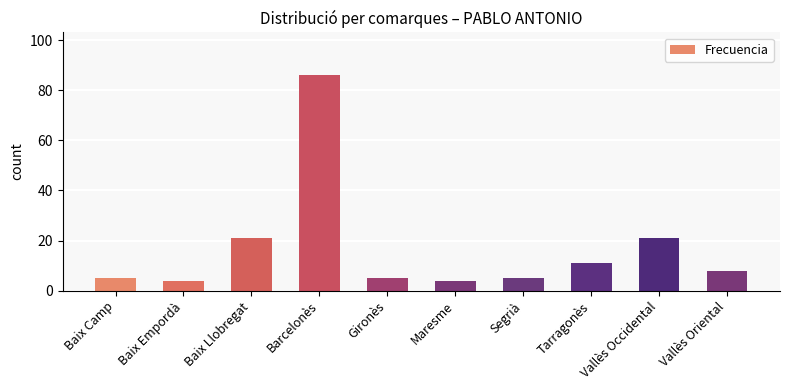

Count the number of categories in the chart.

10